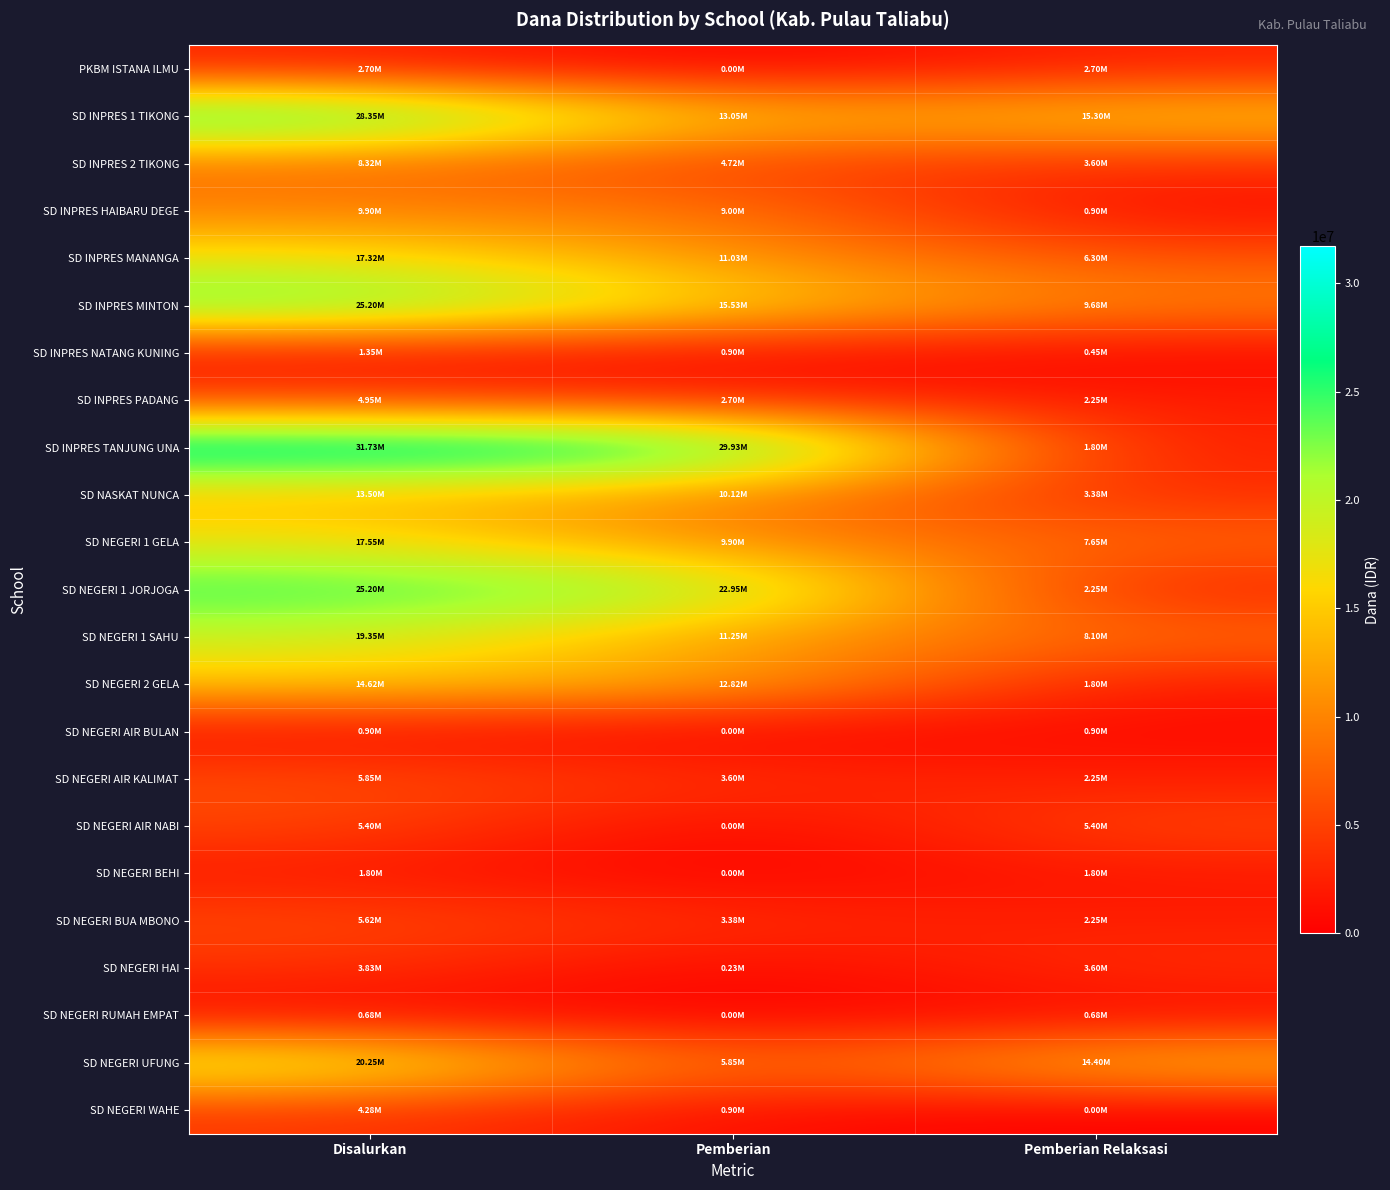

Which series has the largest total across all categories?

SD INPRES TANJUNG UNA